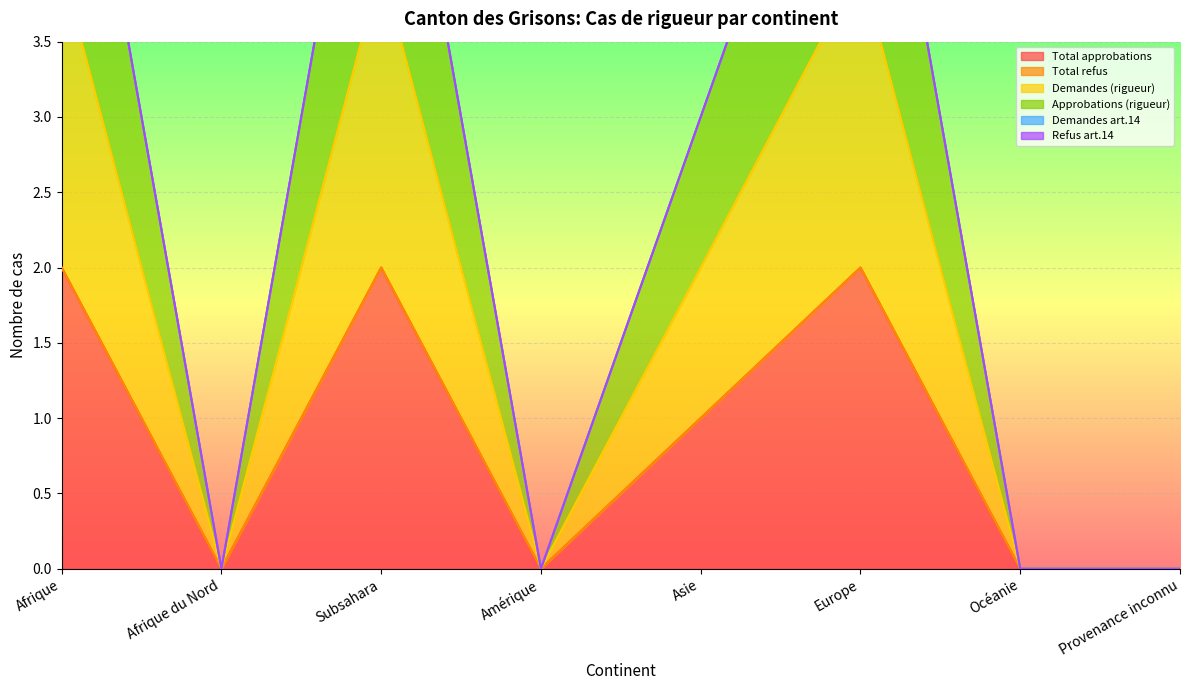

Is it true that Total approbations equals 0 at Océanie?

True